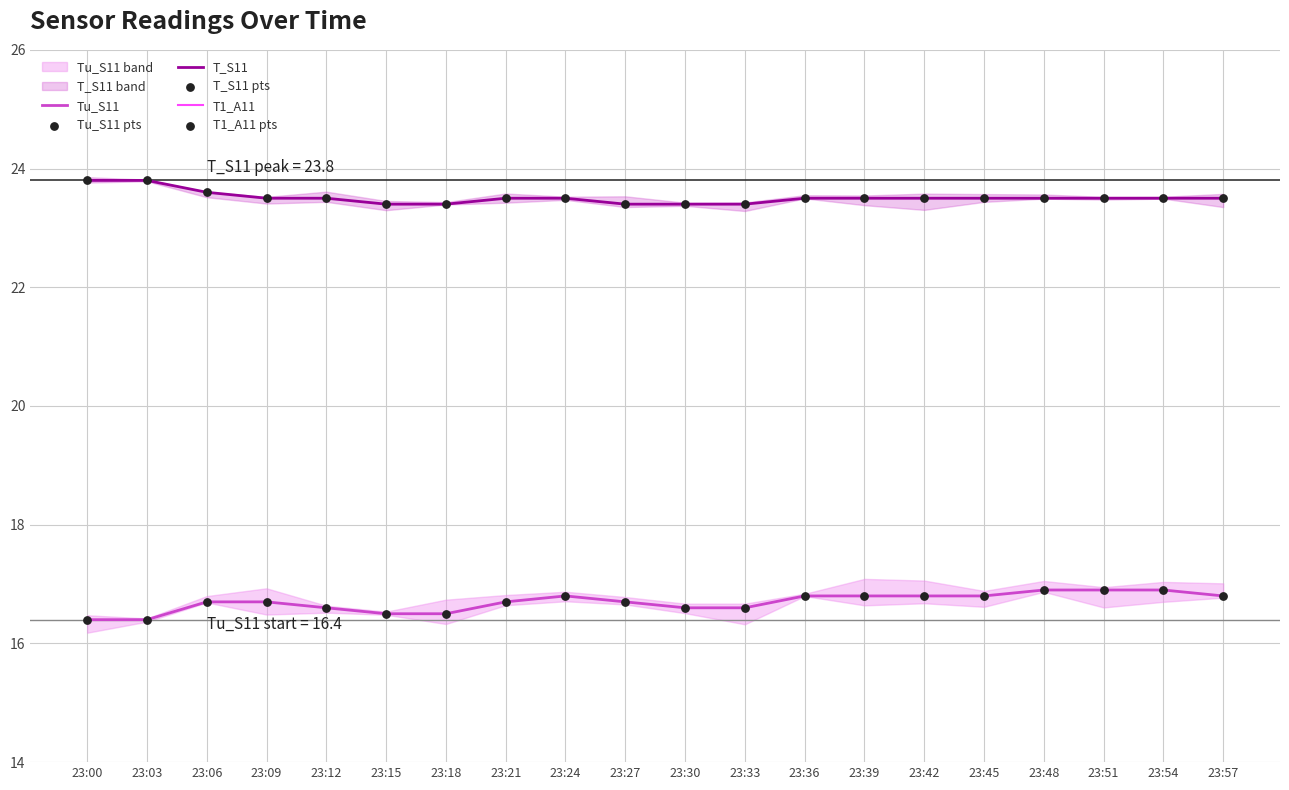

What is the total value across all series at 23:51?

142.6